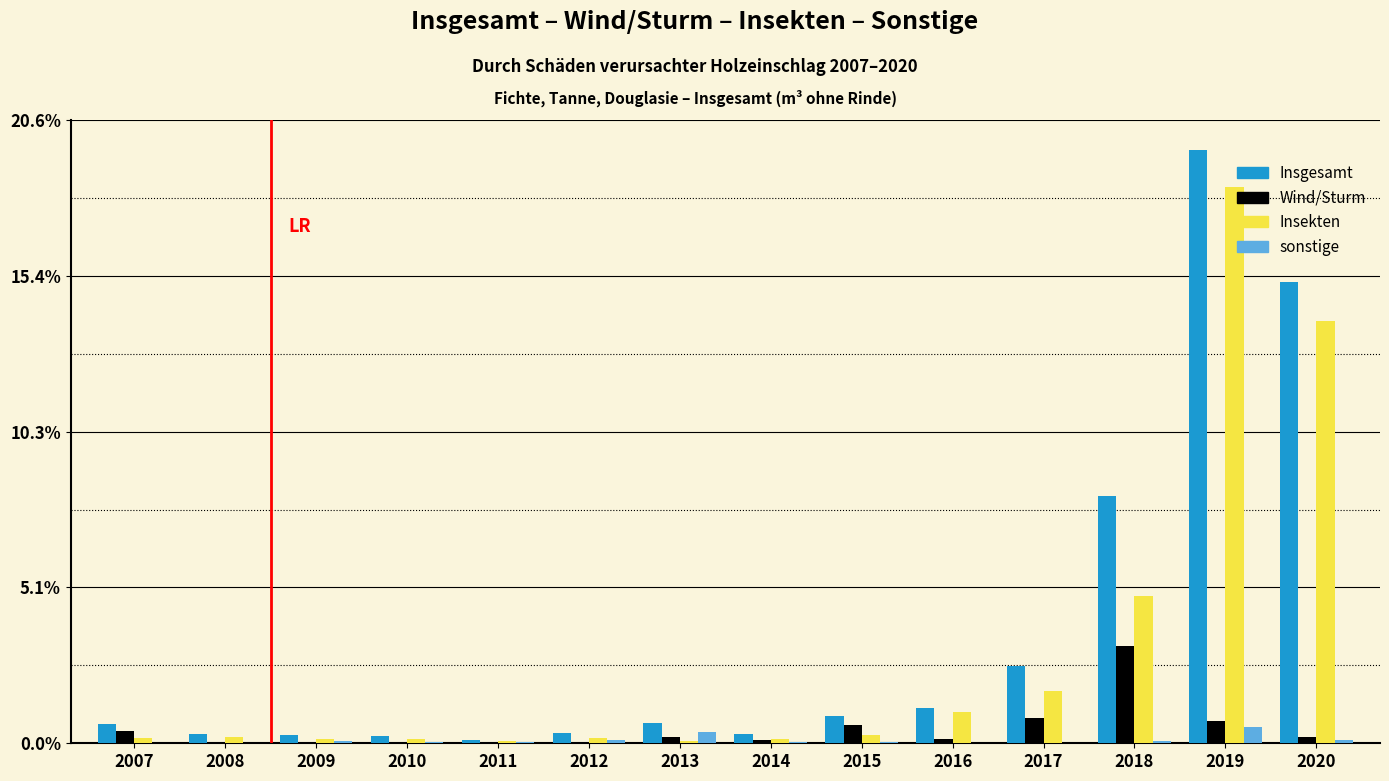

Is the value of Wind/Sturm at 2009 greater than the value of Insgesamt at 2016?

No